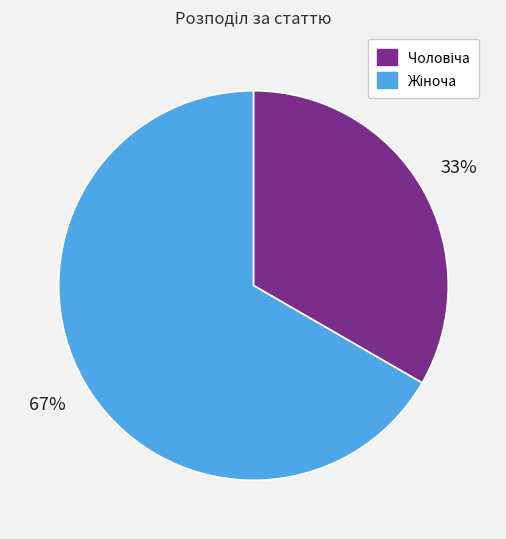

How many segments does this pie chart have?

2